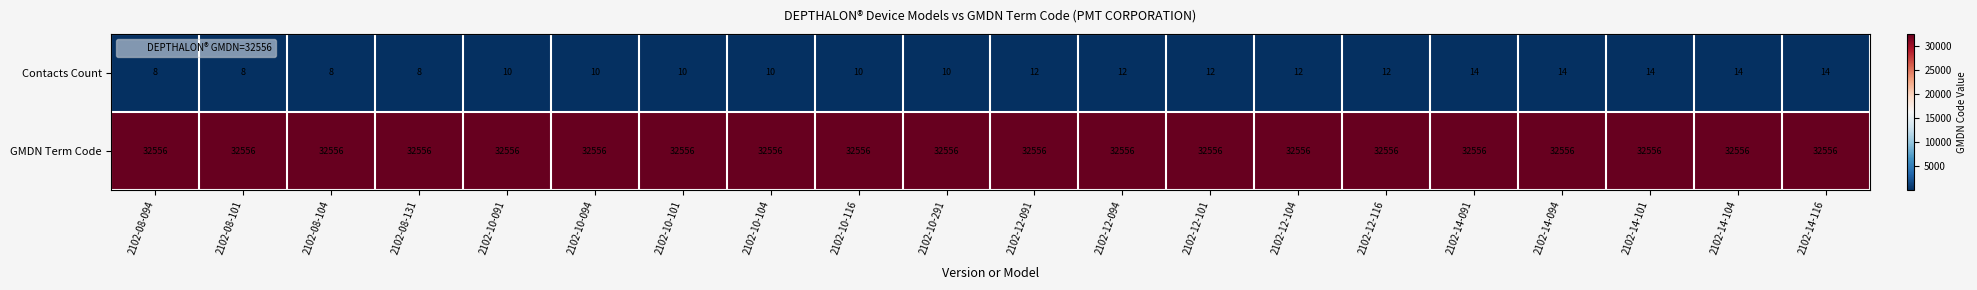

At how many categories does at least one series exceed 26979?

20